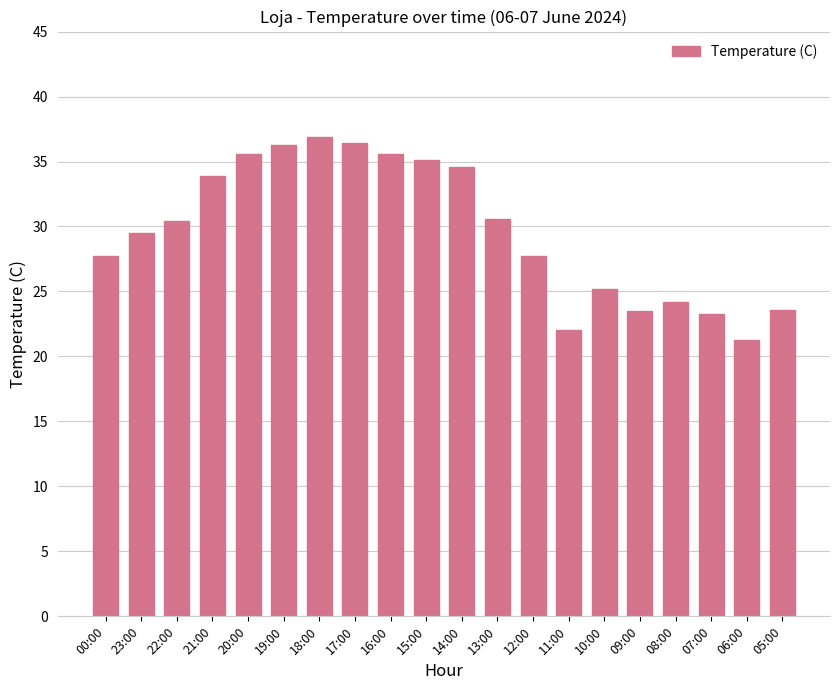

What is the greatest value displayed?

36.9